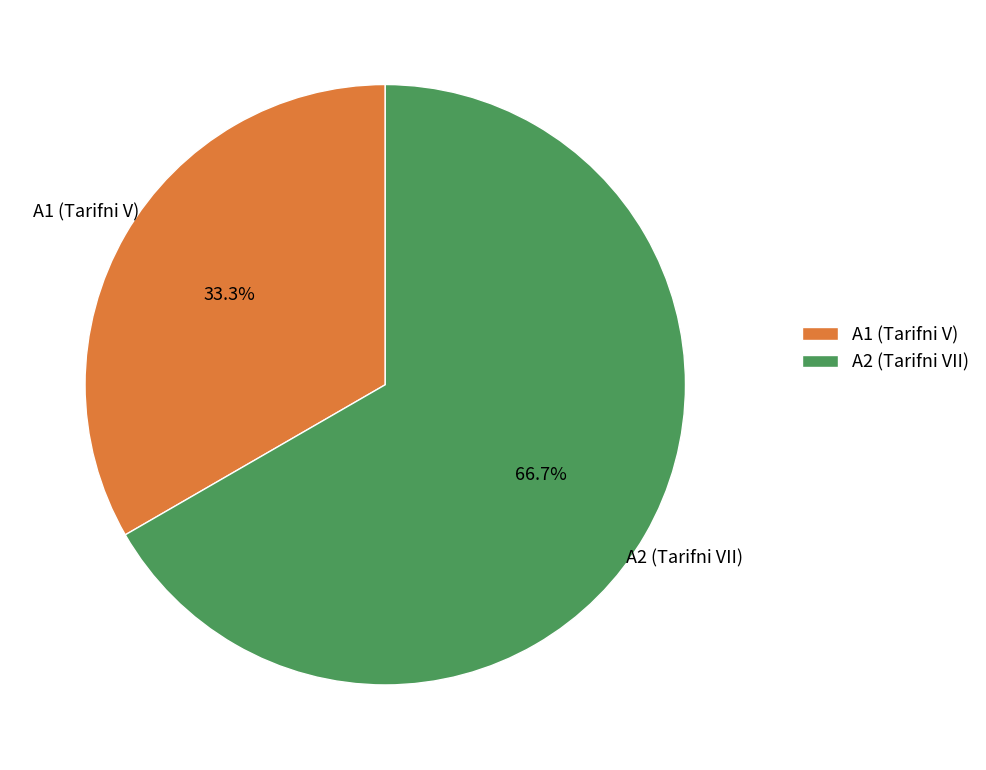

How many slices are in this pie chart?

2